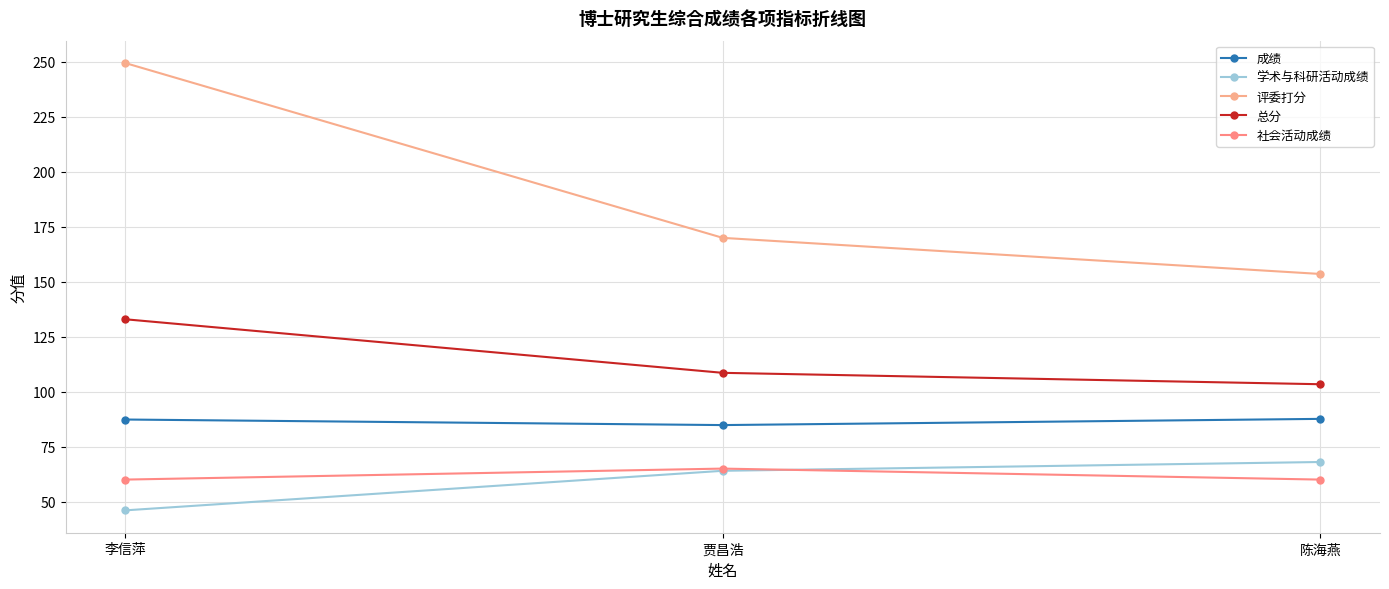

How many data points in 成绩 are less than 87?

1